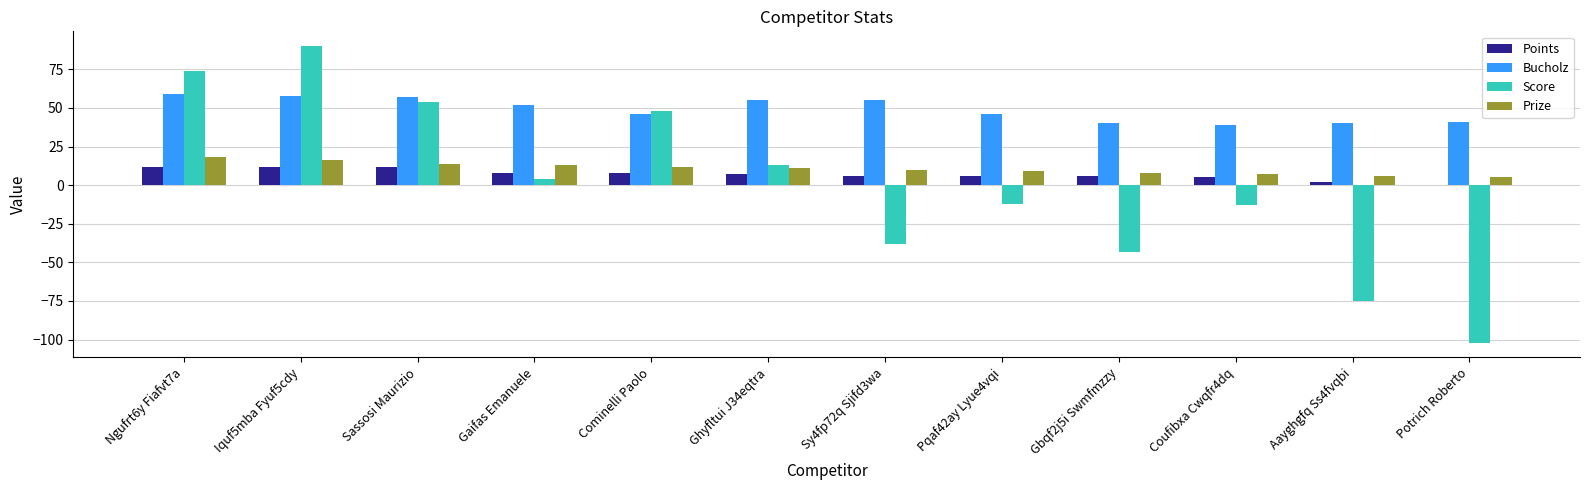

Reading left to right, extract all data points from this chart.

Points: 12	12	12	8	8	7	6	6	6	5	2	0
Bucholz: 59	58	57	52	46	55	55	46	40	39	40	41
Score: 74	90	54	4	48	13	-38	-12	-43	-13	-75	-102
Prize: 18	16	14	13	12	11	10	9	8	7	6	5